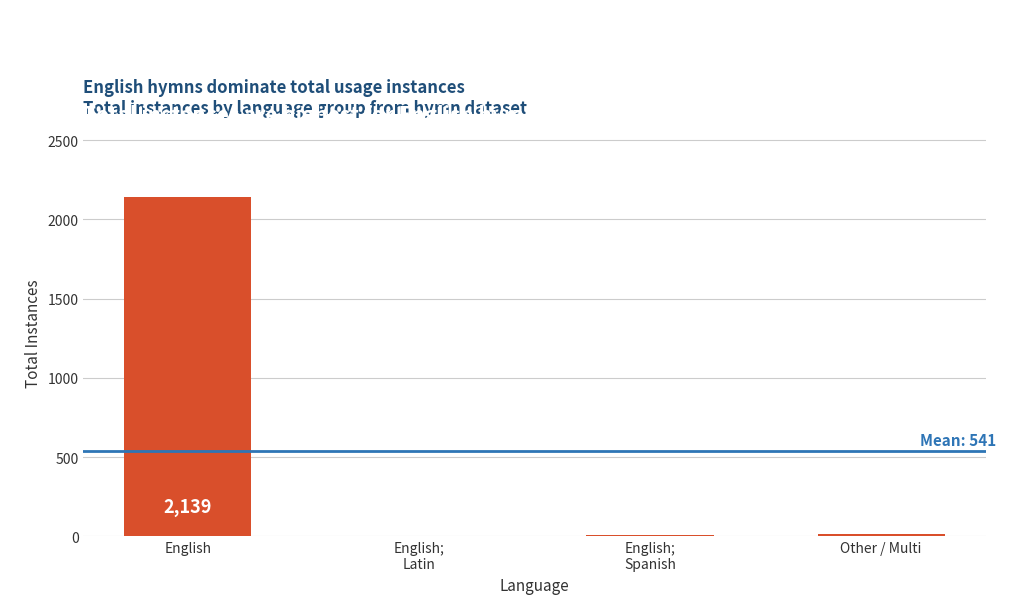

What is the change in value from English to English;
Latin?

-2137